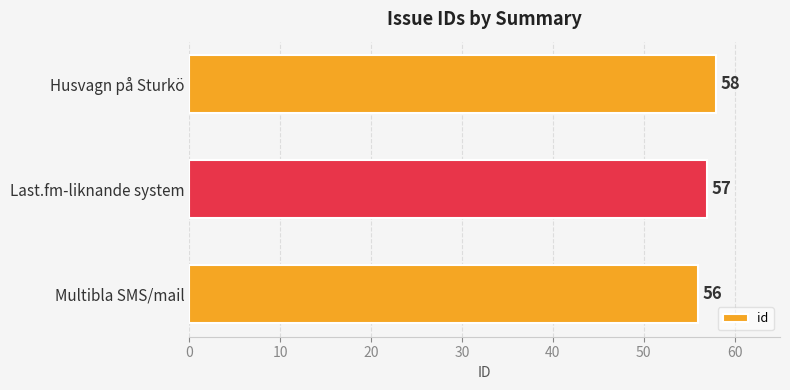

Are the bars horizontal?

Yes